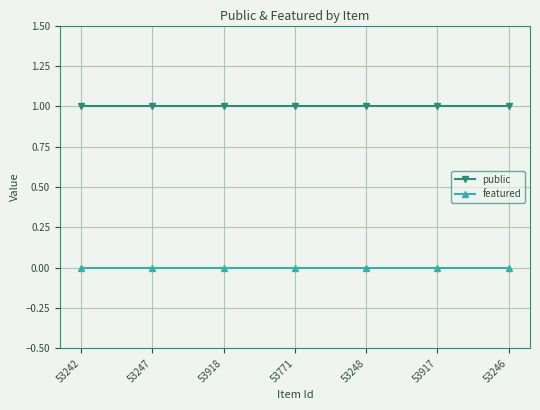

Rank the series at 53247 from highest to lowest value.

public, featured